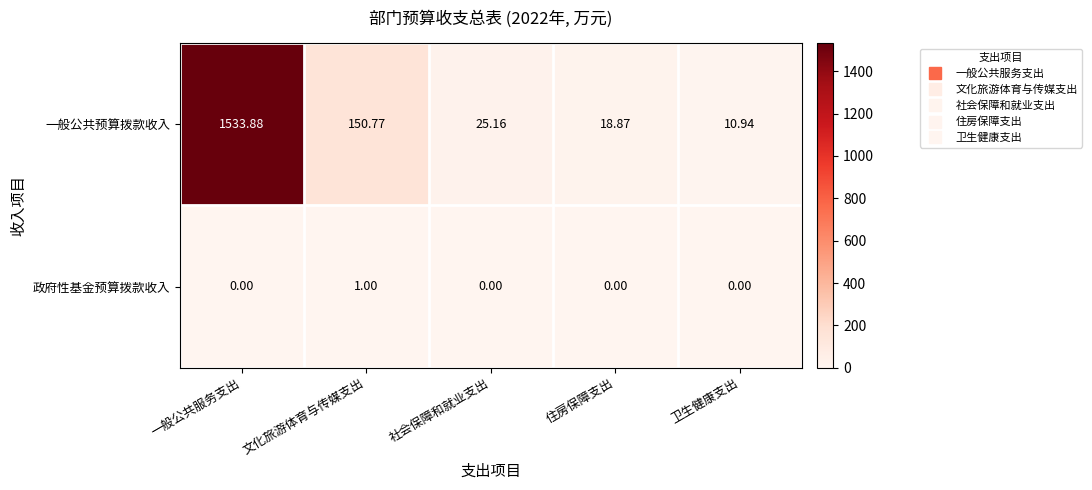

At which category is the sum across all series the highest?

一般公共服务支出